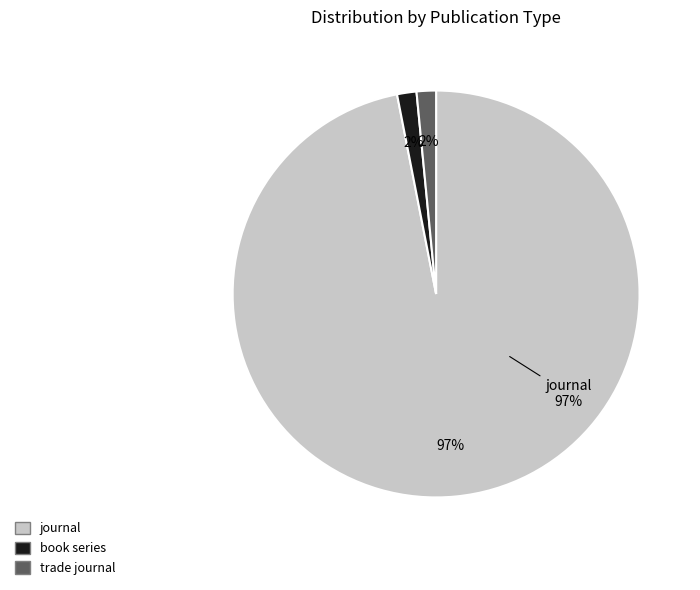

To the nearest percent, what portion does journal represent?

97%